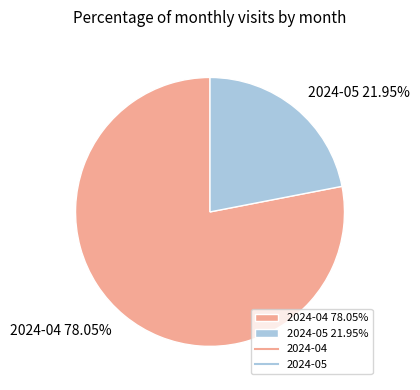

Which slice is the smallest?

2024-05